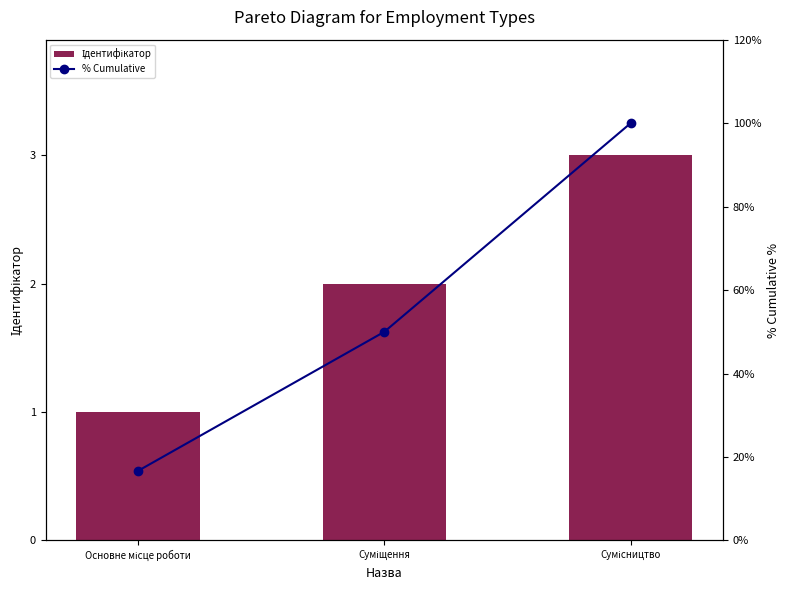

Reading left to right, extract all data points from this chart.

Ідентифікатор: Основне місце роботи=1.0	Суміщення=2.0	Сумісництво=3.0
% Cumulative: Основне місце роботи=16.7	Суміщення=50.0	Сумісництво=100.0